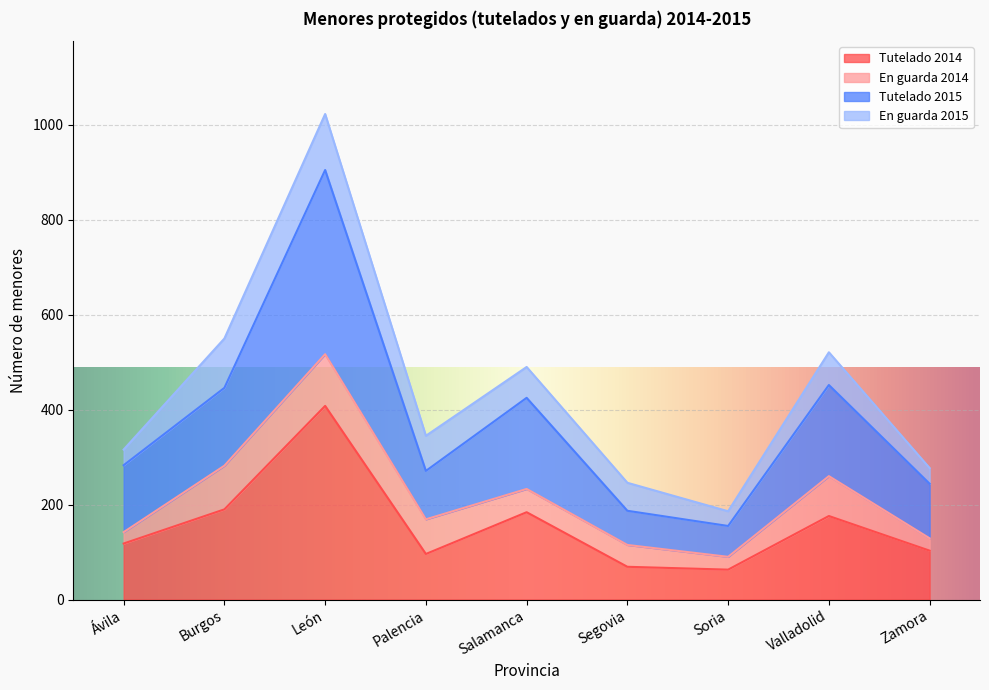

Which has a higher value, Soria or León?

León